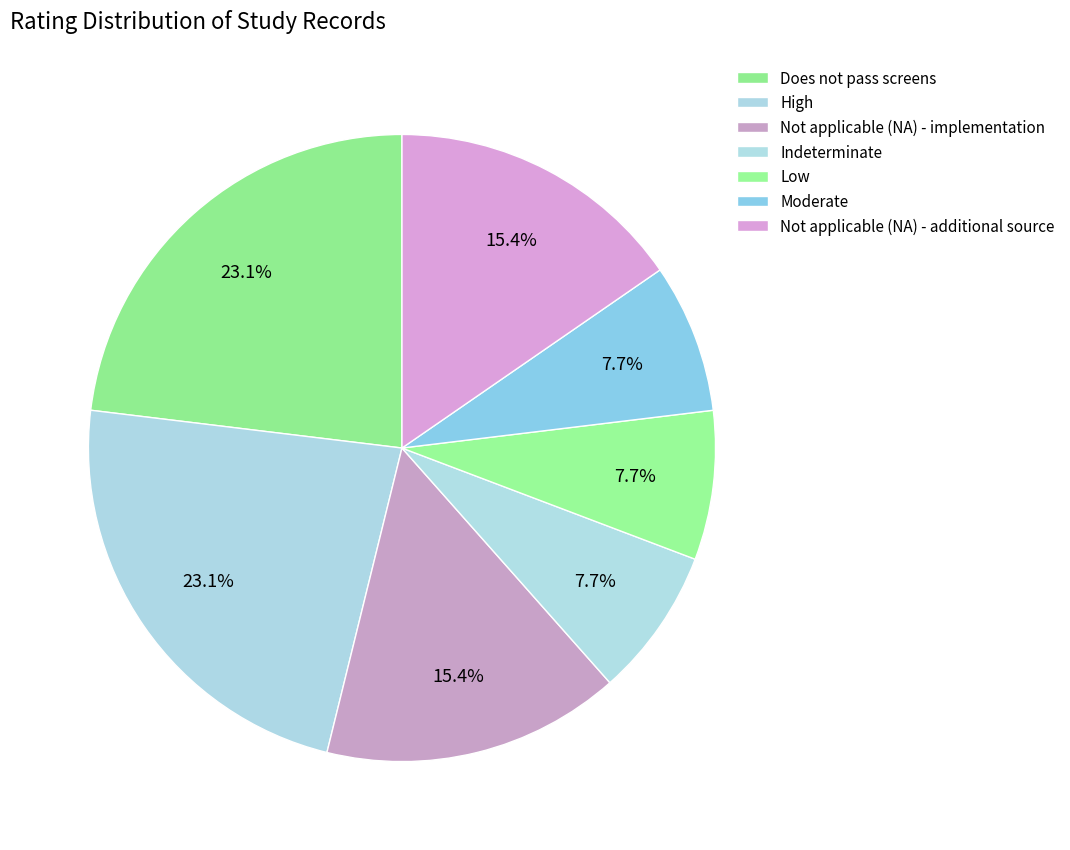

Count the number of slices in the pie.

7